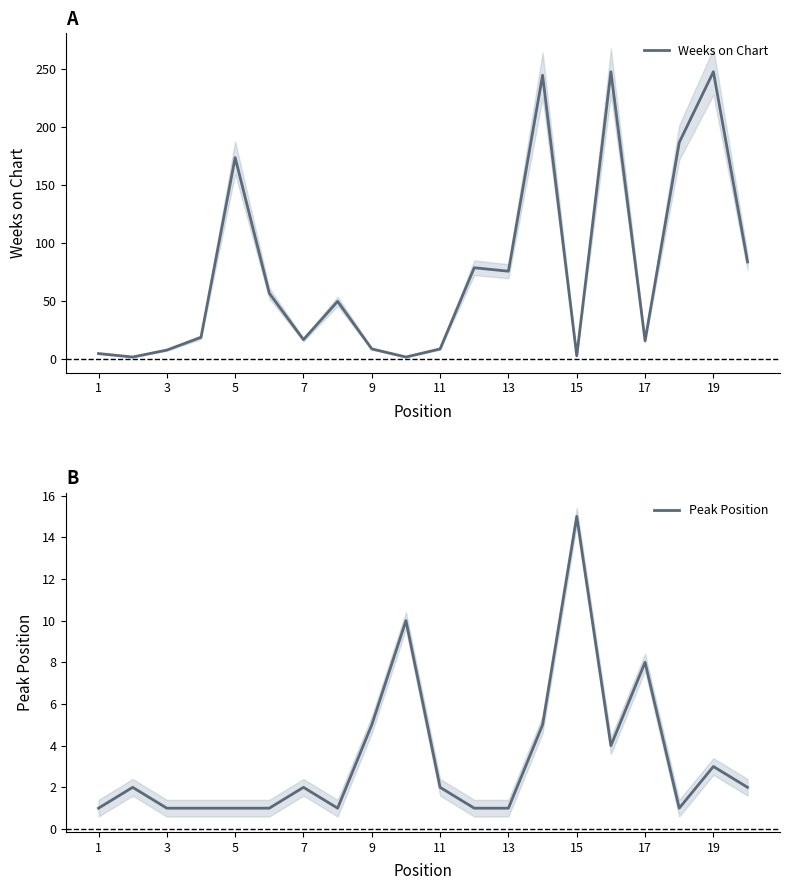

The Weeks on Chart series shows 6 at 17. True or false?

False